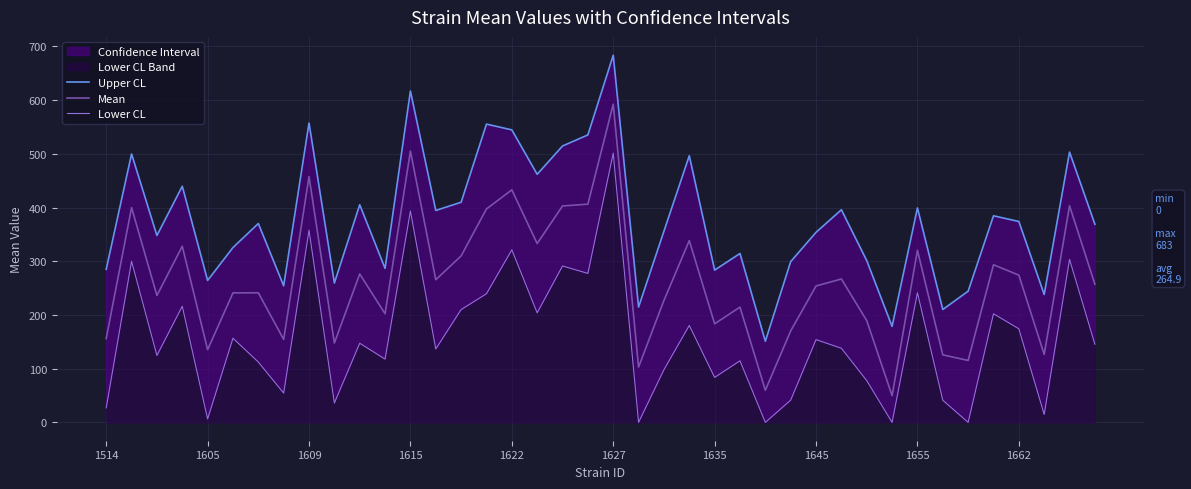

What is the highest value of the Mean series?

592.5